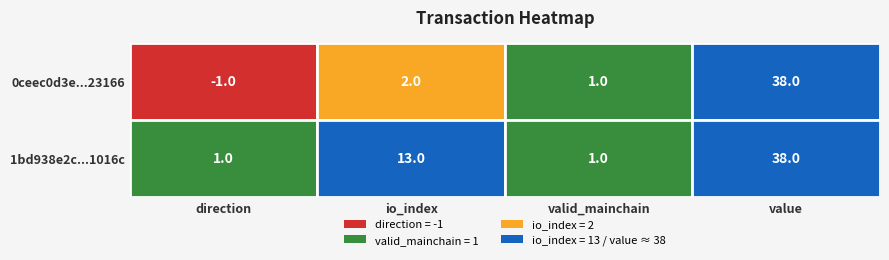

List the series in order of their overall mean, lowest first.

0ceec0d3e6bb8b9f8cf4f93b8ac53226cd23166, 1bd938e2c72e9c14c865c44e5018c9929a1016c